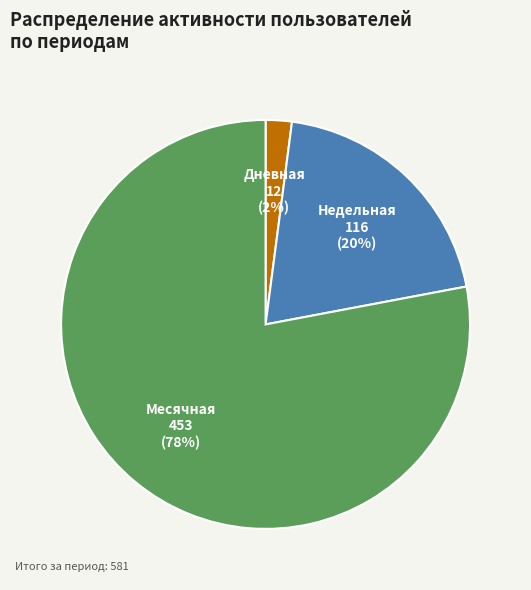

To the nearest percent, what is the difference between the largest and smallest slice percentages?

76%